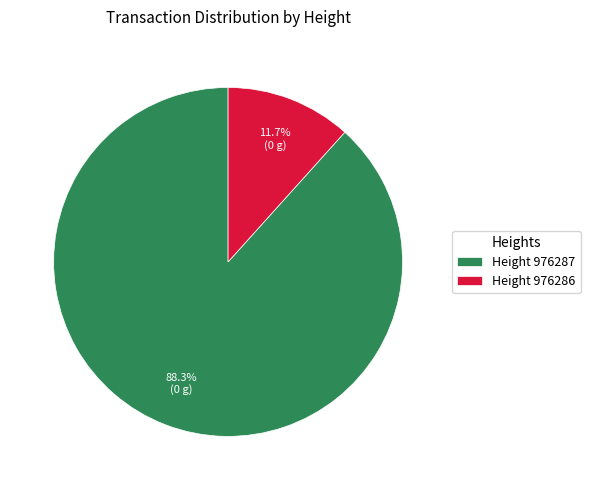

To the nearest percent, what is the average slice percentage?

50%